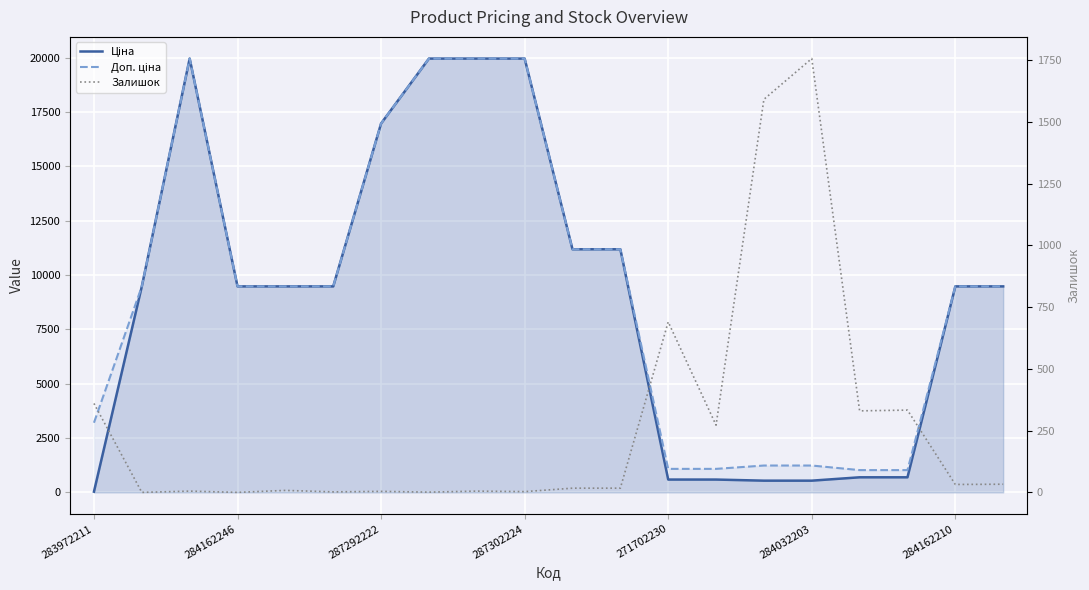

How many values in the Ціна series exceed 9480?

13